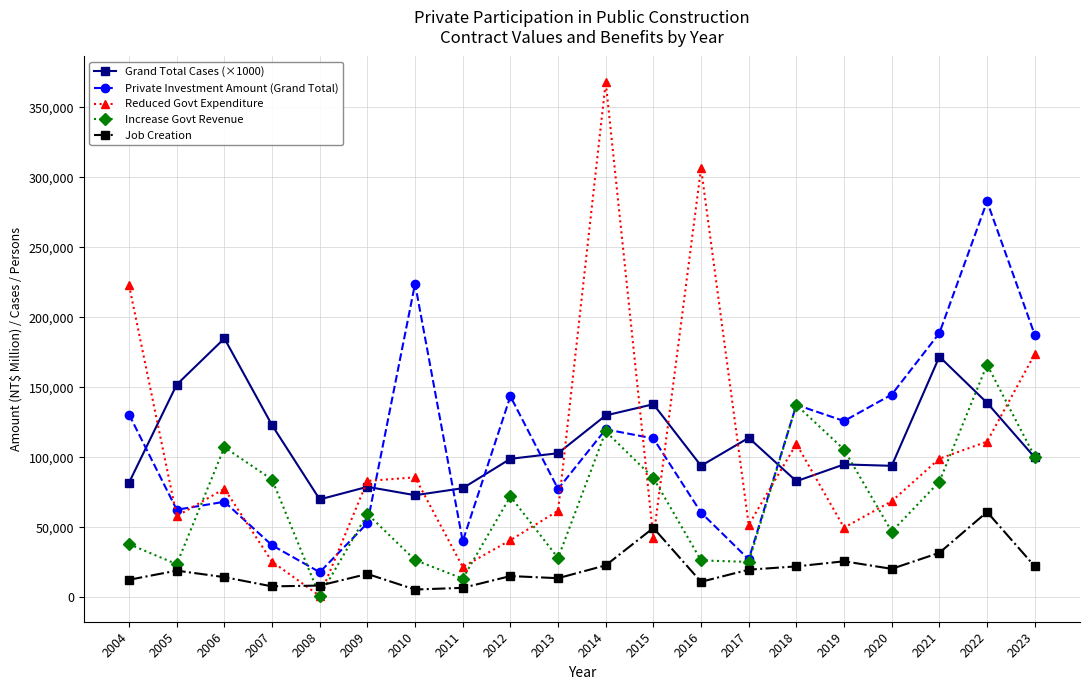

True or false: Reduced Govt Expenditure and Increase Govt Revenue cross at least once.

True